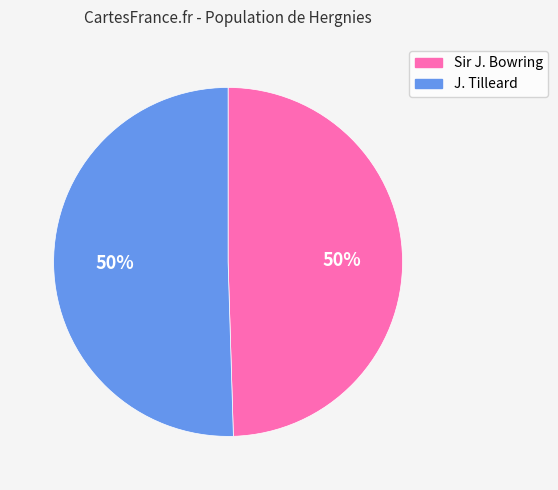

To the nearest percent, what is the combined percentage of J. Tilleard and Sir J. Bowring?

100%